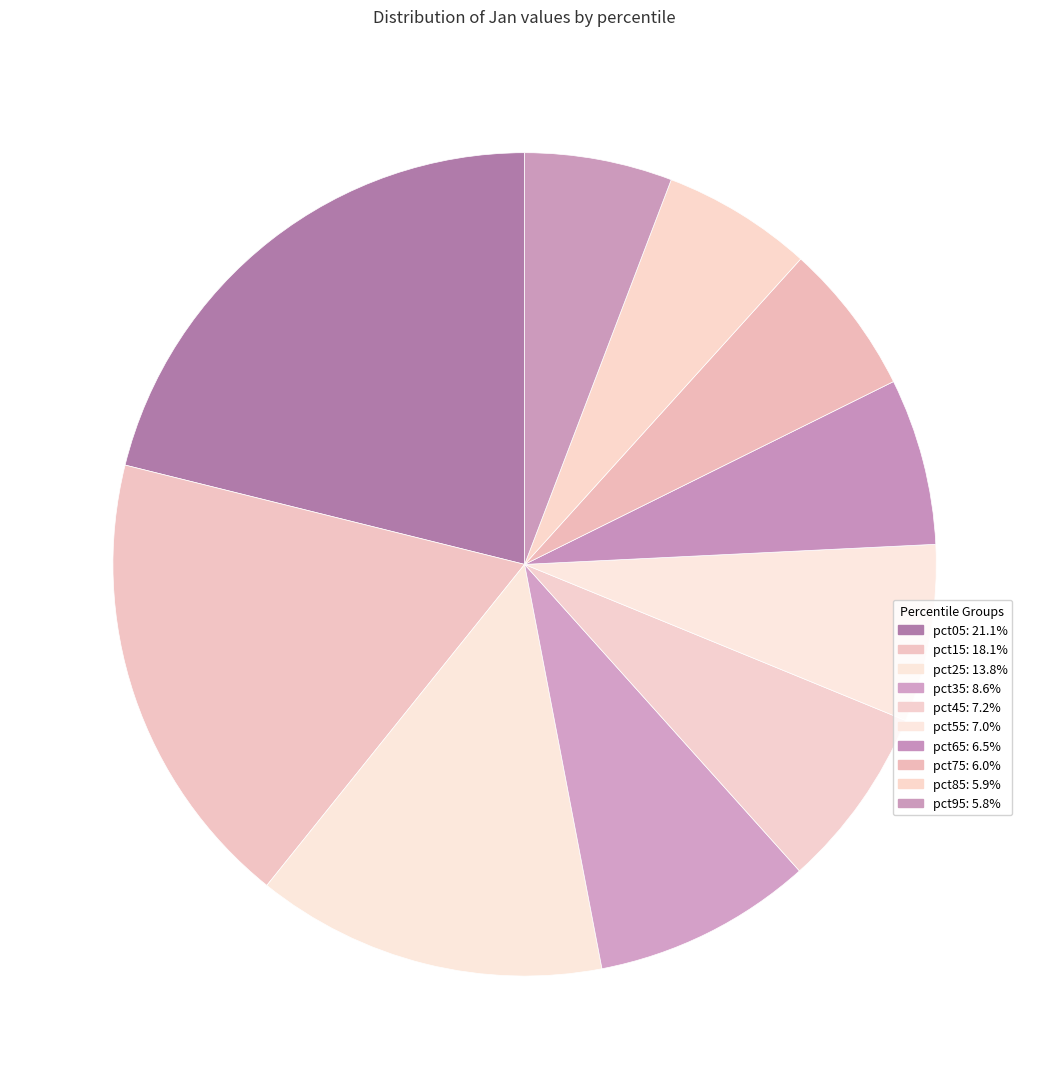

How many segments does this pie chart have?

10